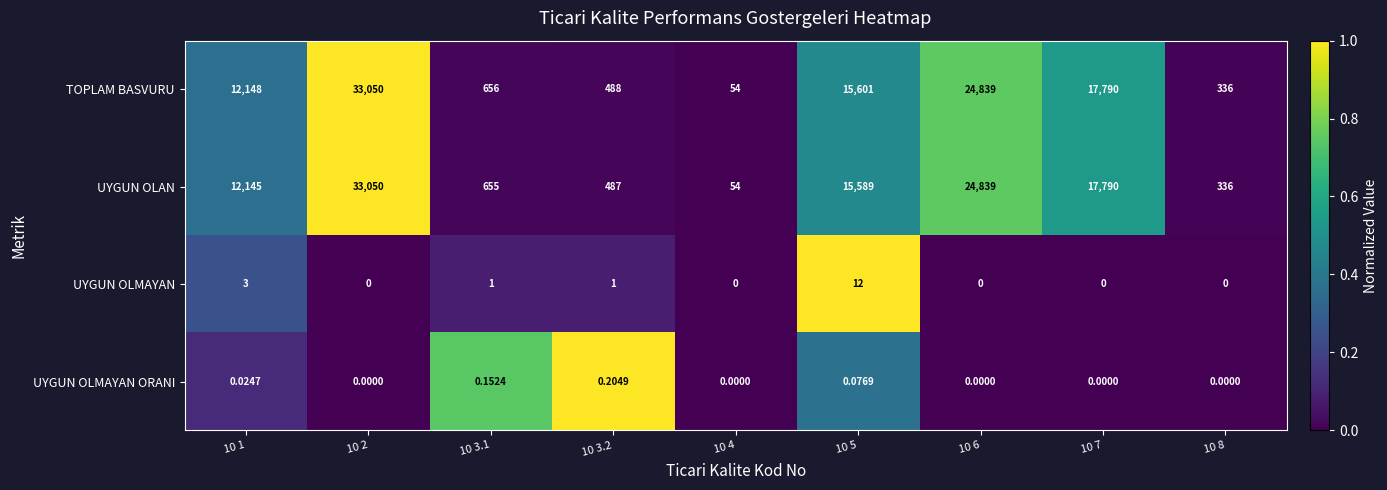

What is the spread (max minus min) of values at 10 1?

12148.0